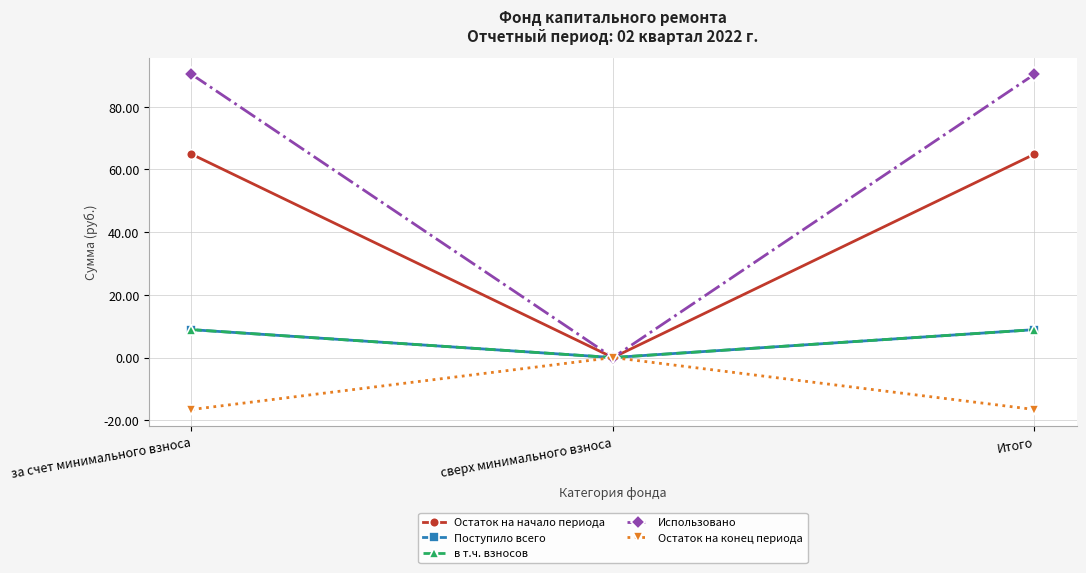

Is this an area chart (filled region under the line)?

No